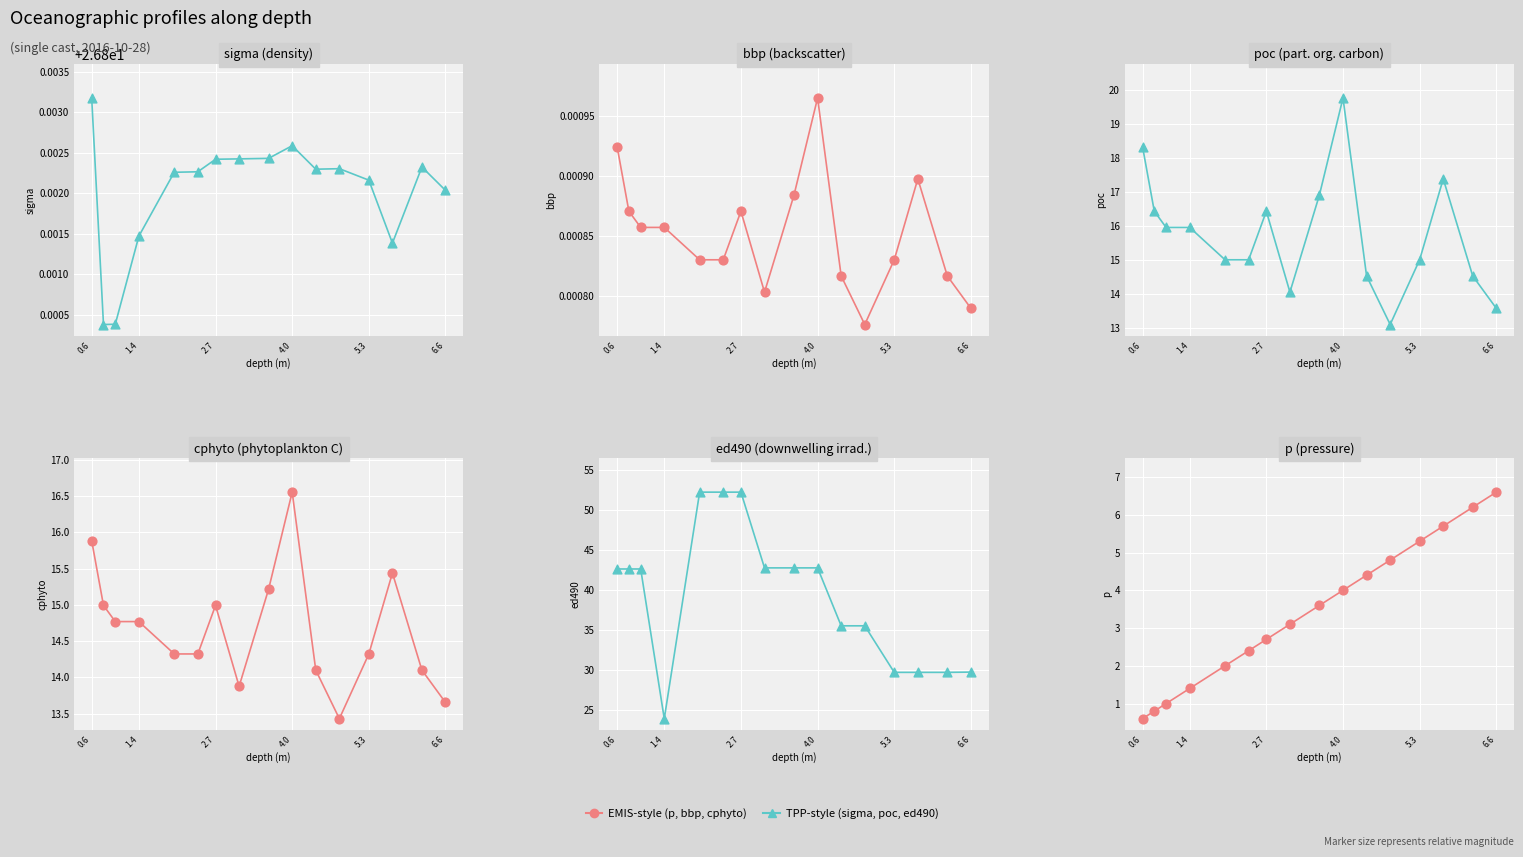

Which series has the largest Y range (max minus min)?

ed490